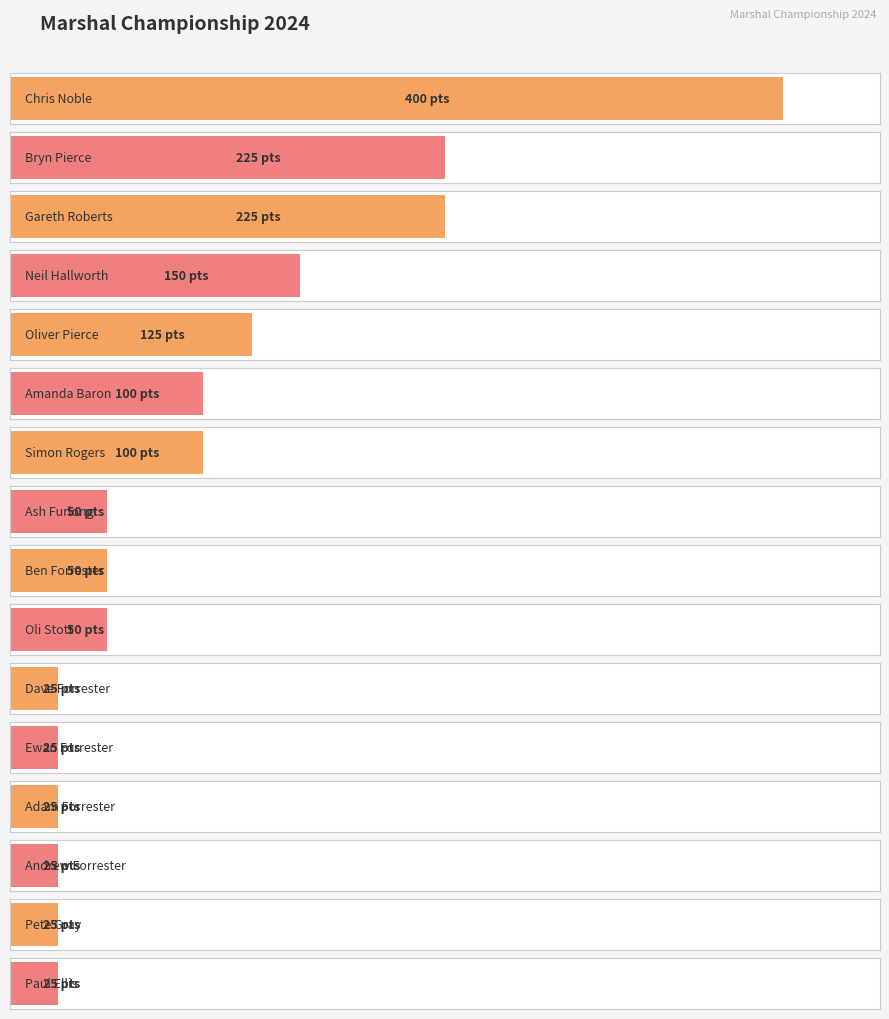

True or false: the data shows 38 at Pete Gray.

False